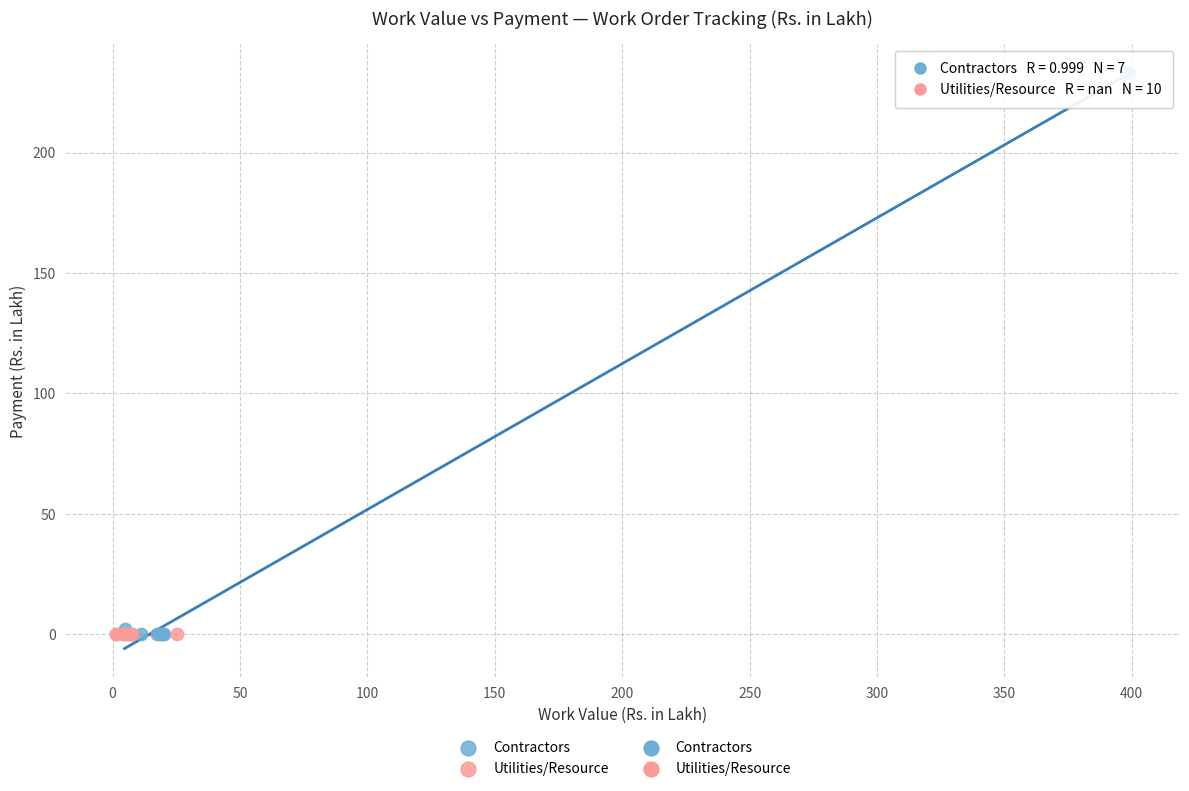

Which series contains the highest Y value?

Contractors